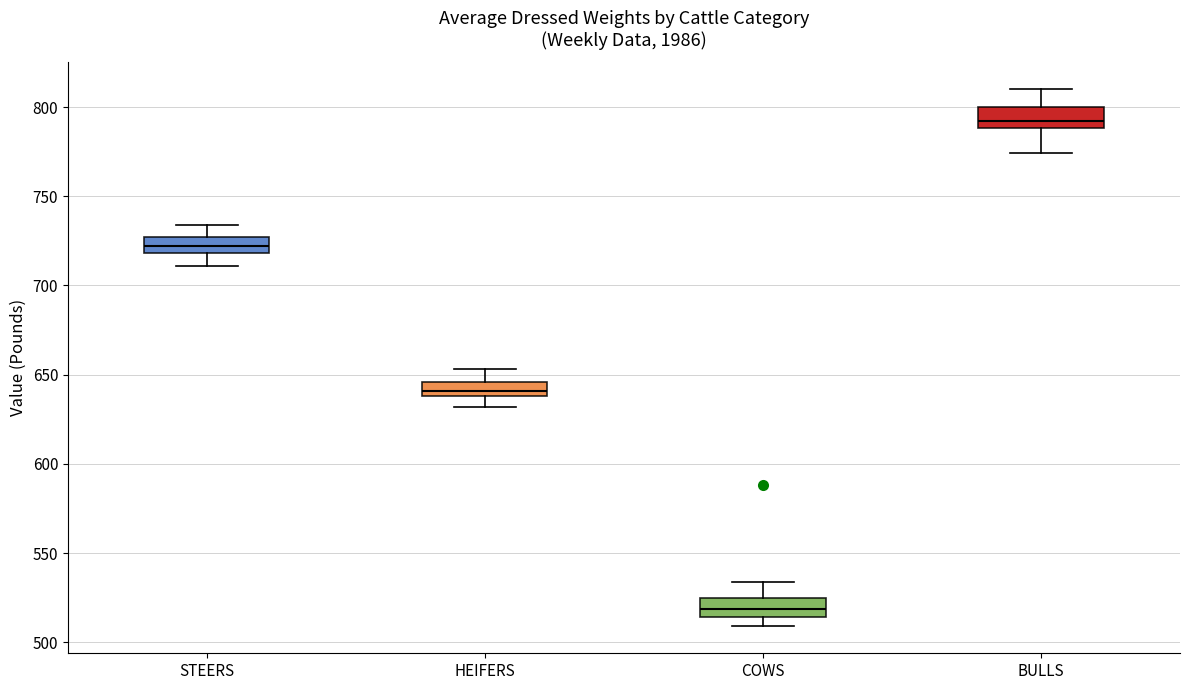

Which box's median line is the lowest?

COWS